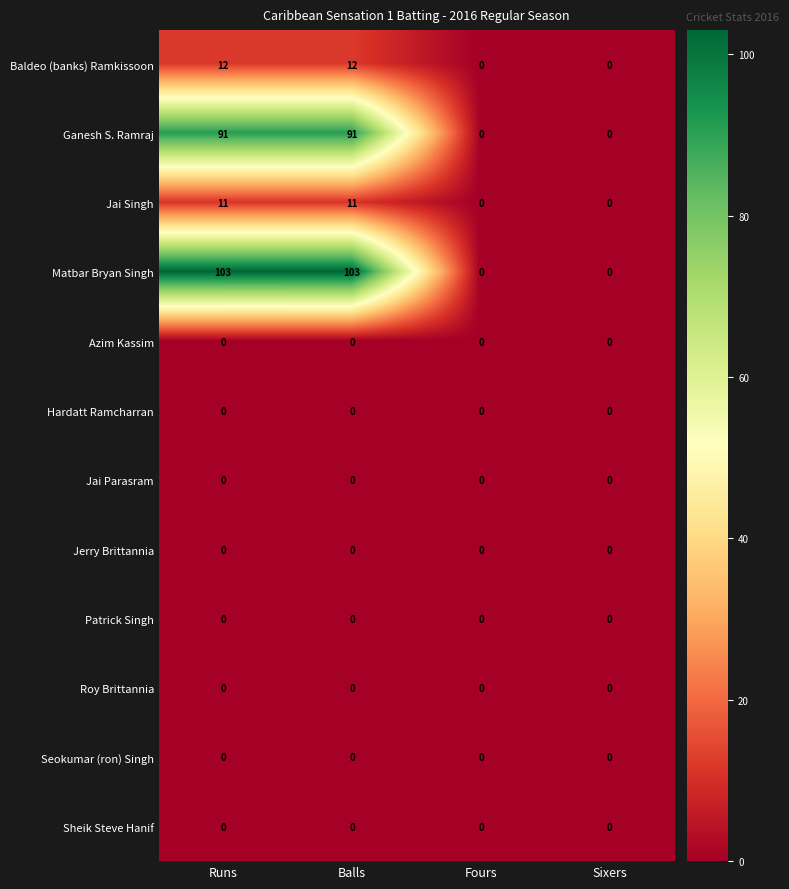

Is it true that Jerry Brittannia equals 0 at Balls?

True